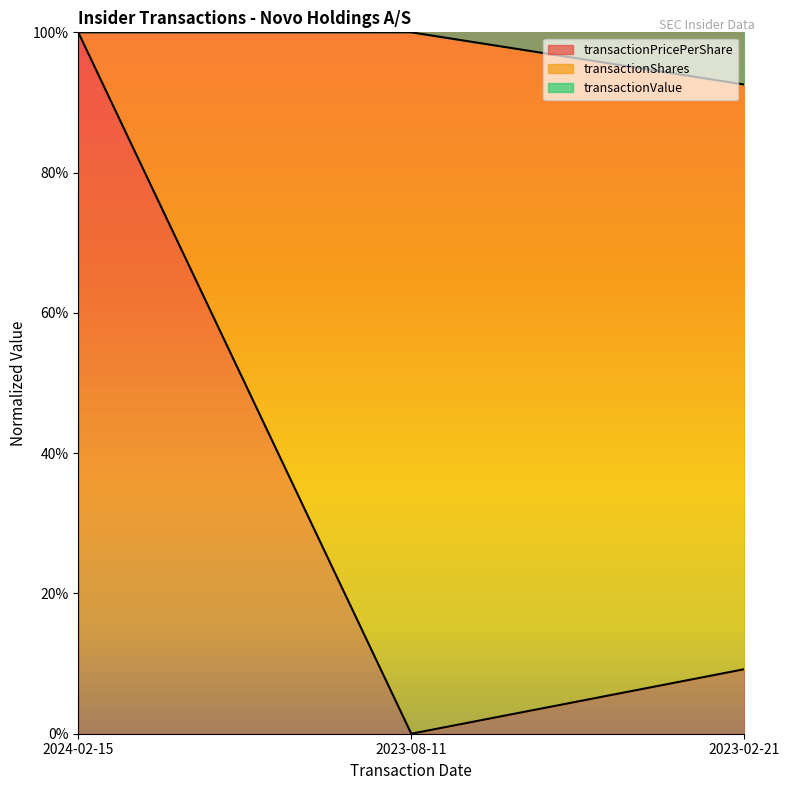

At how many categories does at least one series exceed 0?

3